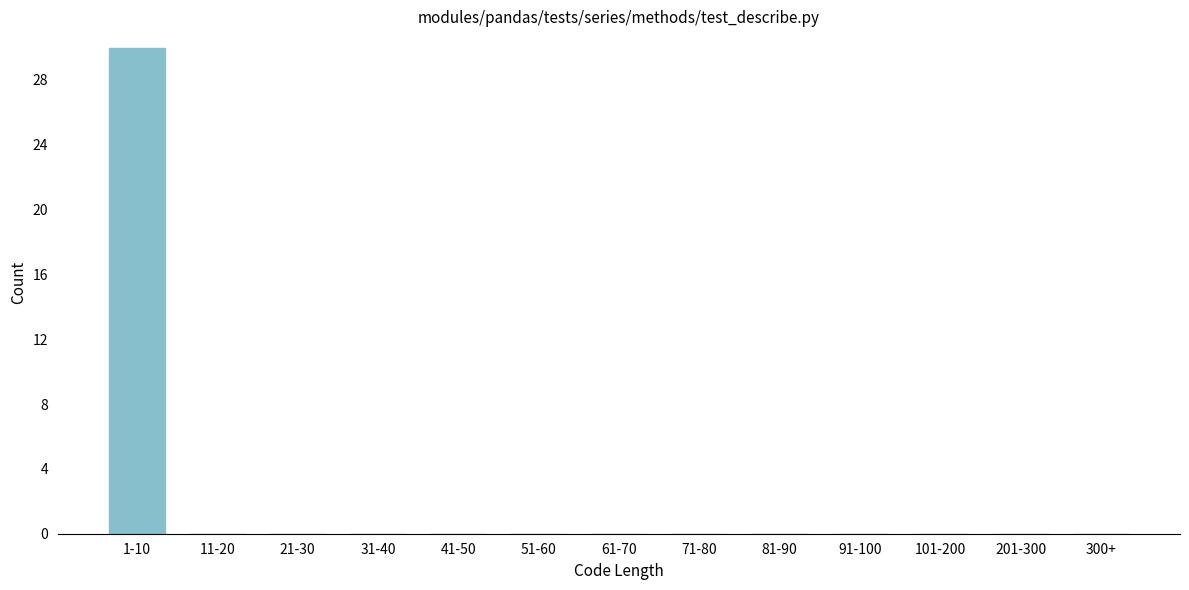

Reading right to left, extract all data points from this chart.

300+=0	201-300=0	101-200=0	91-100=0	81-90=0	71-80=0	61-70=0	51-60=0	41-50=0	31-40=0	21-30=0	11-20=0	1-10=30